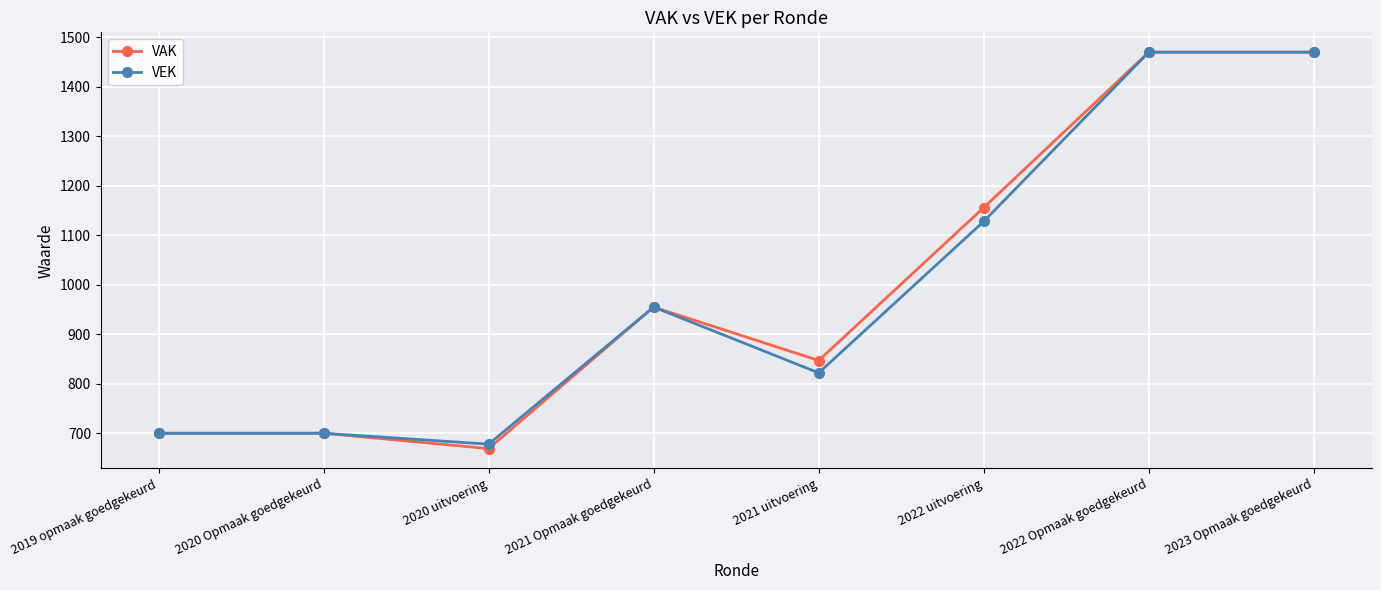

What is the smallest value displayed?

669